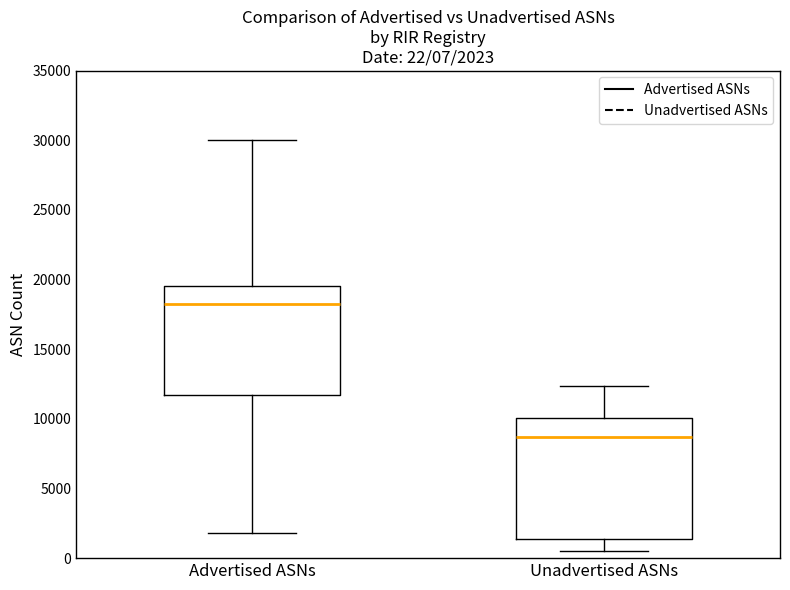

Which box is the tallest, from its lower edge to its upper edge?

Unadvertised ASNs